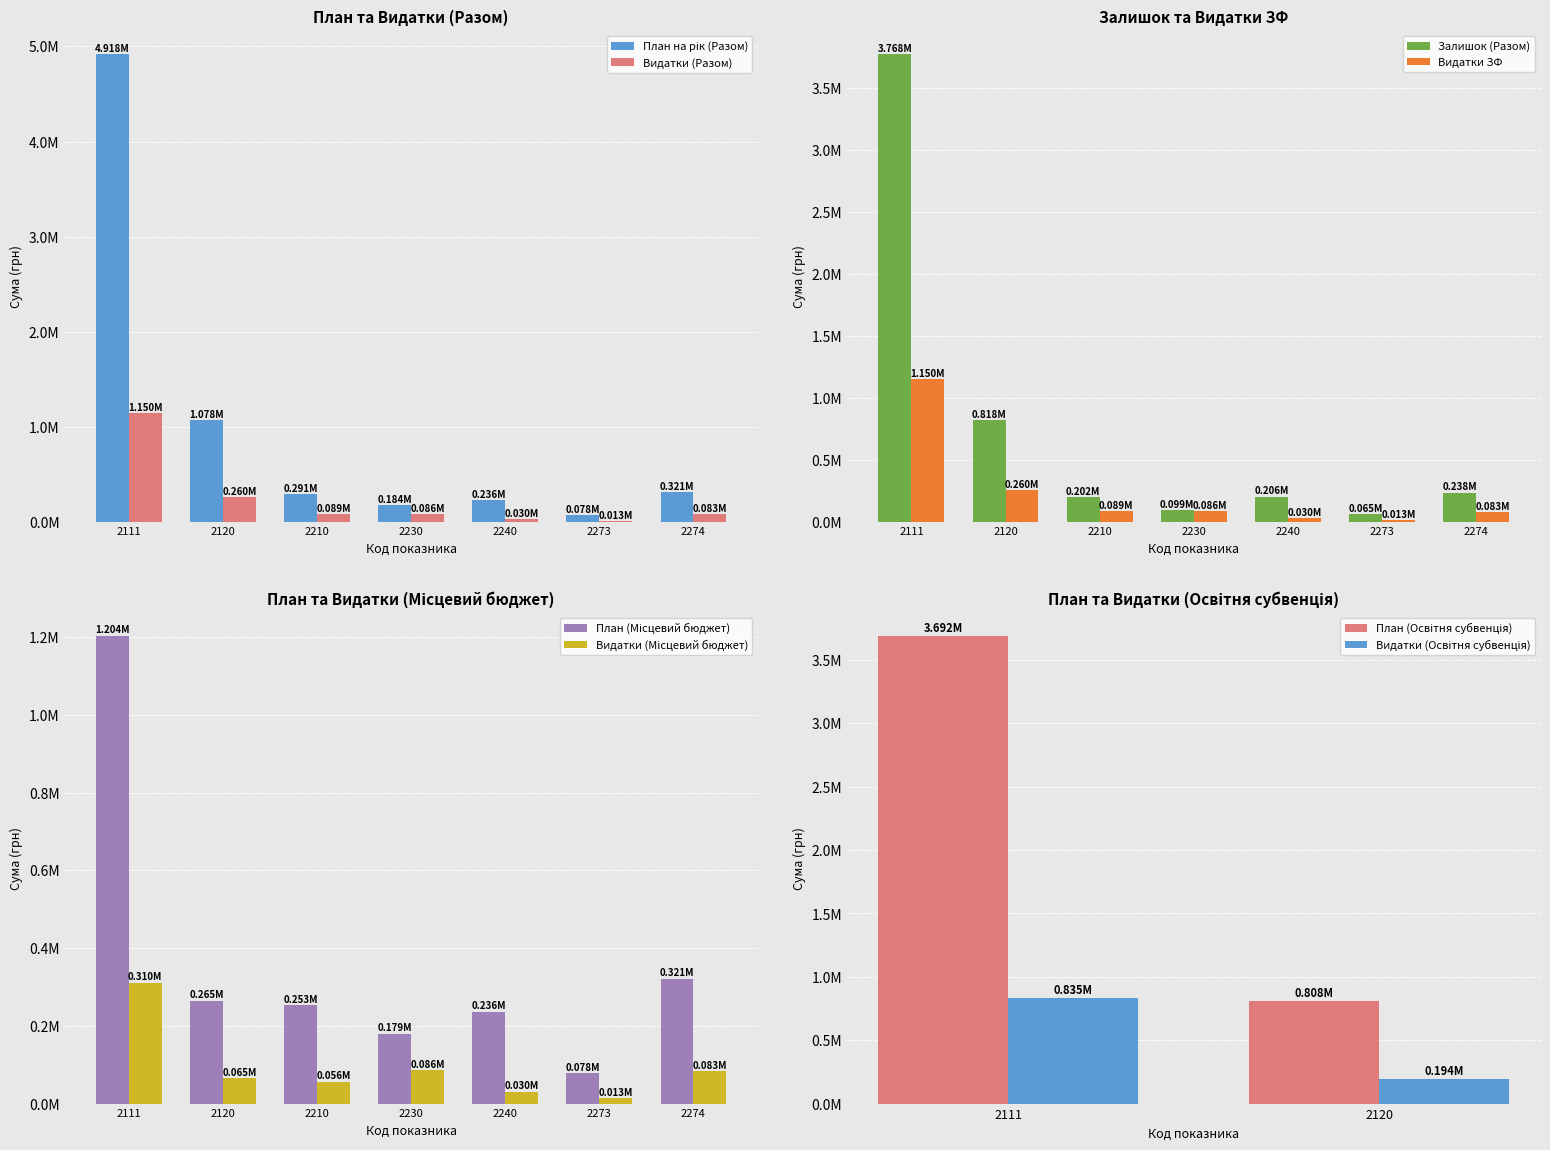

The value of Видатки (Разом) at 2120 is 429259.7. True or false?

False